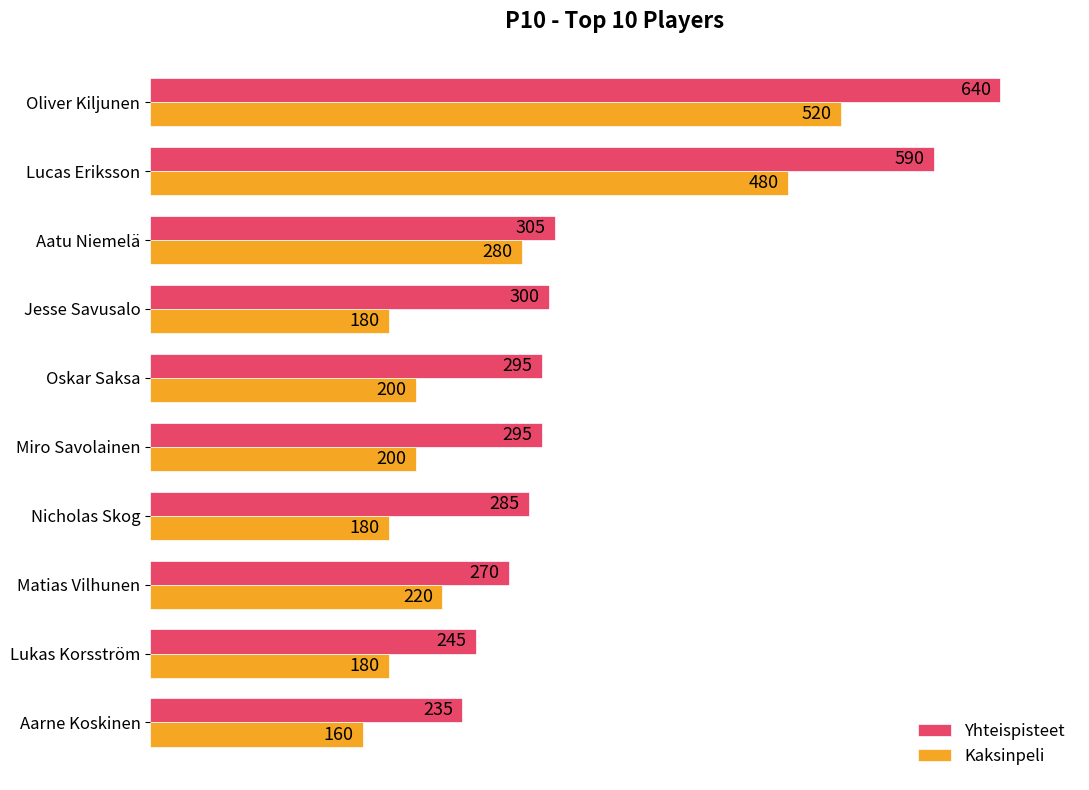

What is the difference between the second highest and minimum values in the Yhteispisteet series?

355